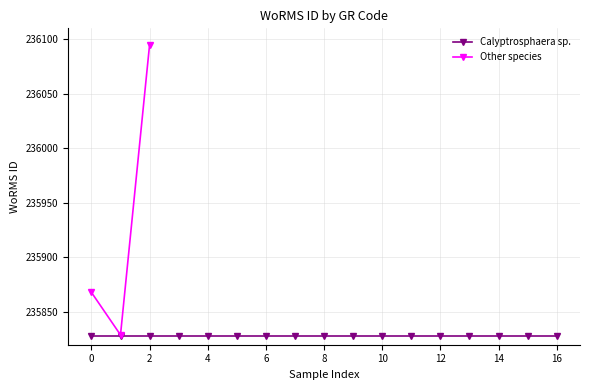

How many data points in Other species are less than 235868?

1